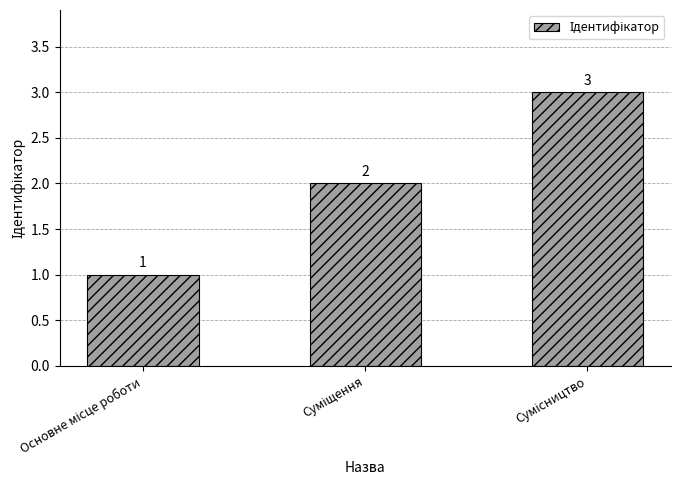

Reading left to right, extract all data points from this chart.

1	2	3